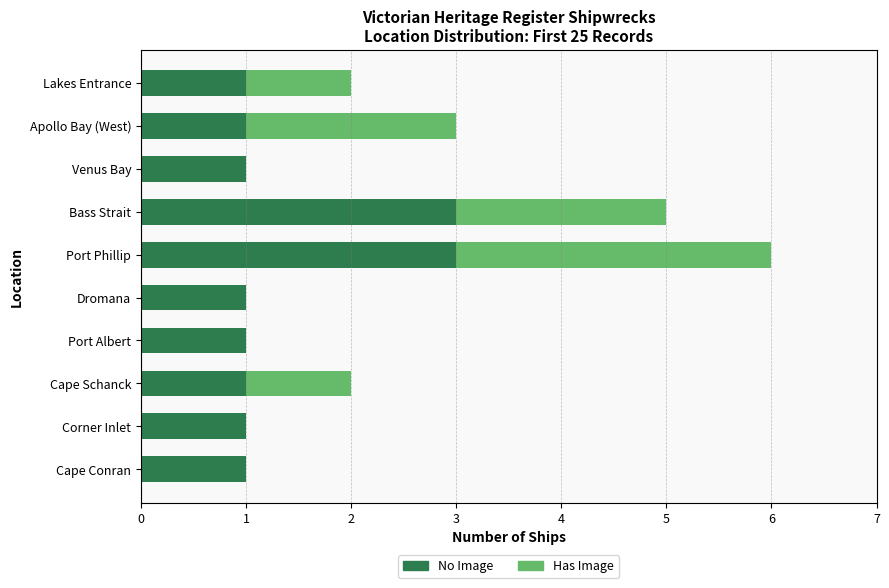

At which category is the sum across all series the highest?

Port Phillip